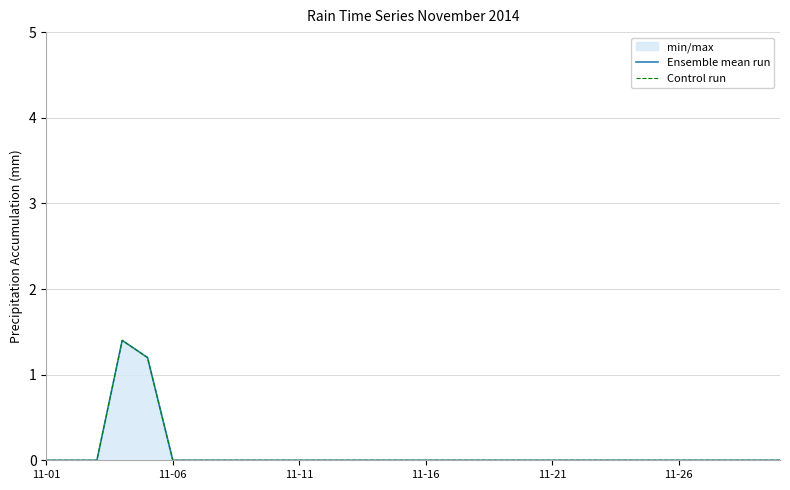

At how many categories does at least one series exceed 0?

2